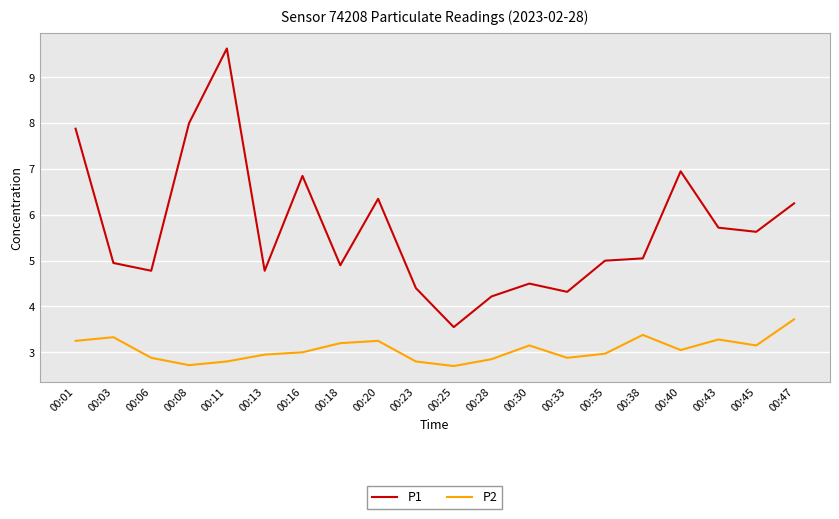

What is the total value across all series at 00:35?

8.0